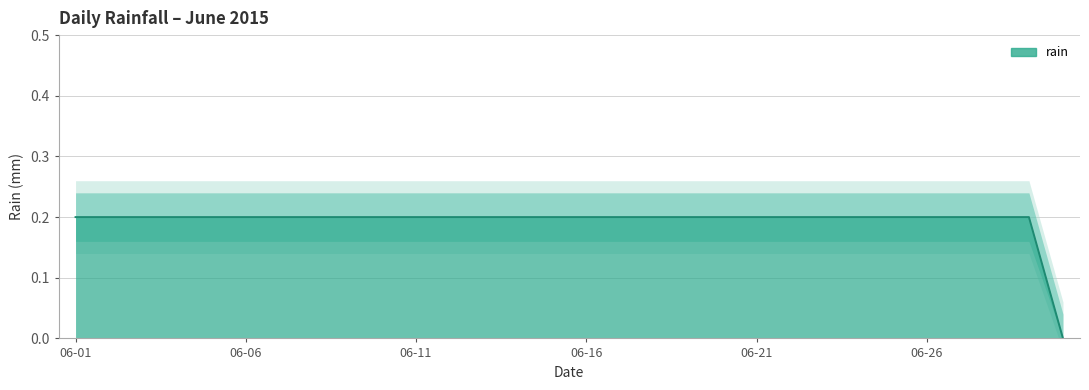

What is the sum of the values at 2015-06-05 and 2015-06-14?

0.4